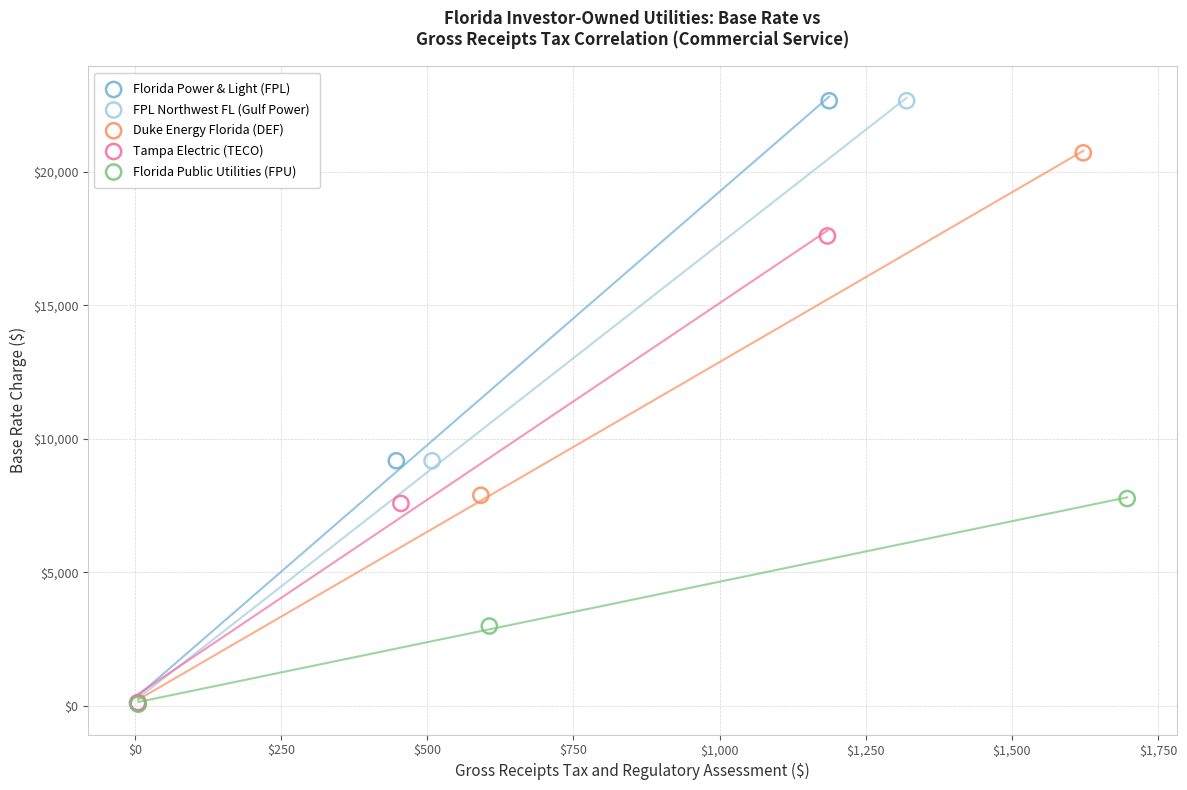

What are all the series names shown in the legend?

Florida Power & Light (FPL), FPL Northwest FL (Gulf Power), Duke Energy Florida (DEF), Tampa Electric (TECO), Florida Public Utilities (FPU)